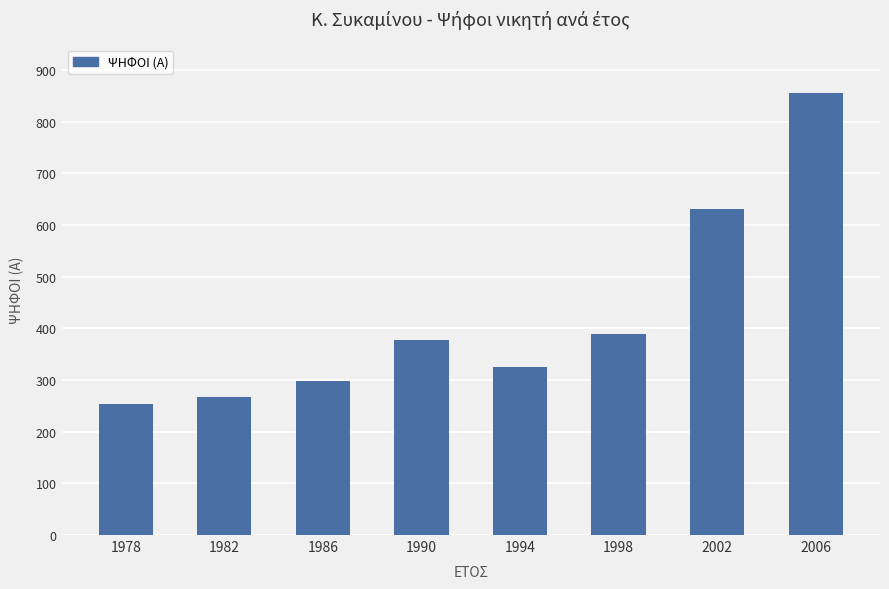

The value at 1986 is 512. True or false?

False